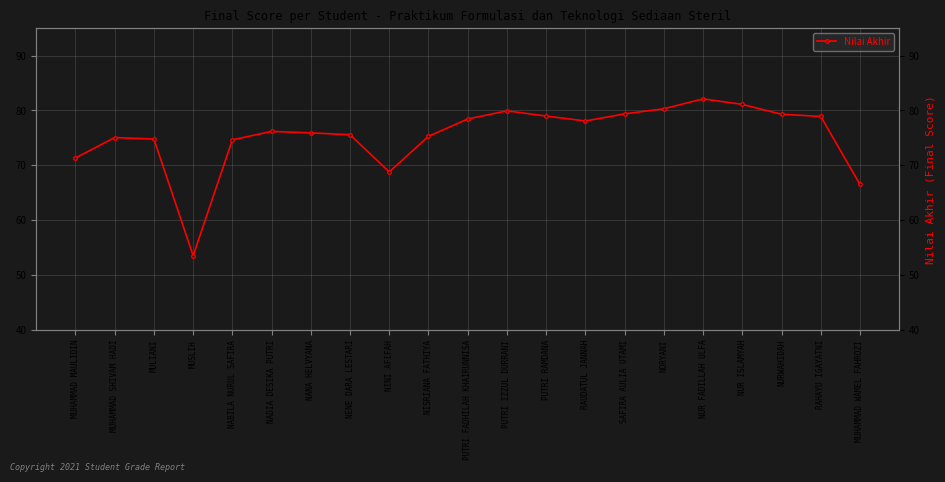

Which has a higher value, RAUDATUL JANNAH or NINI AFIFAH?

RAUDATUL JANNAH